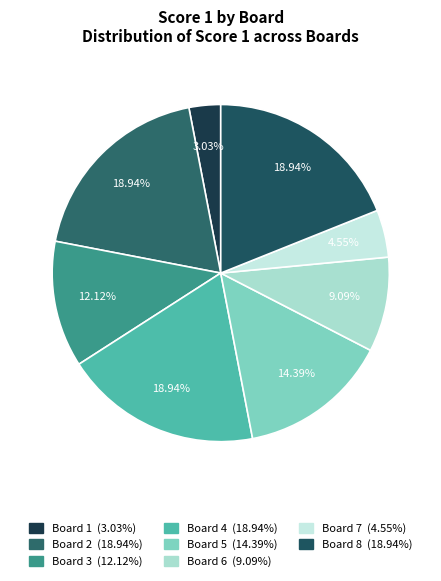

How many segments does this pie chart have?

8